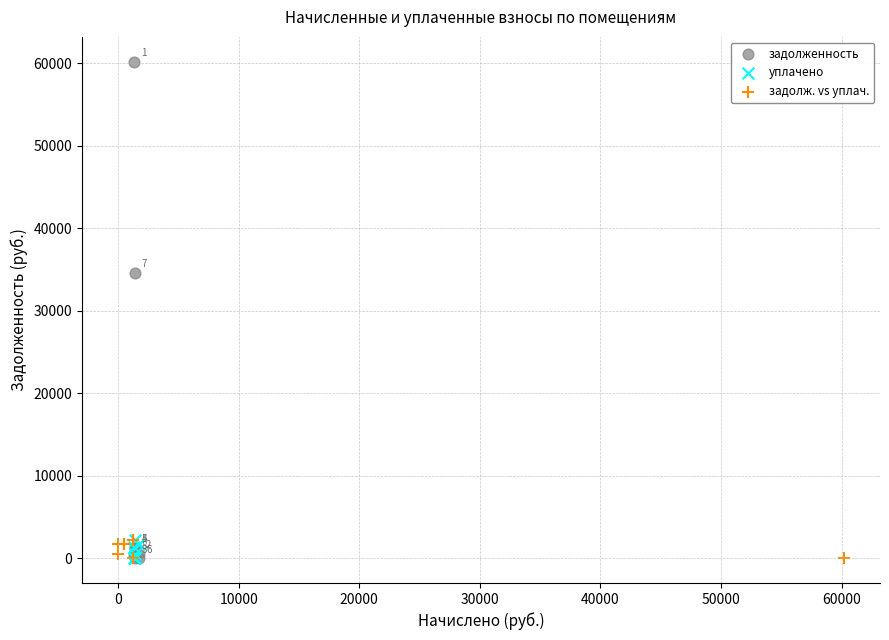

Which series reaches the maximum Y coordinate?

задолженность